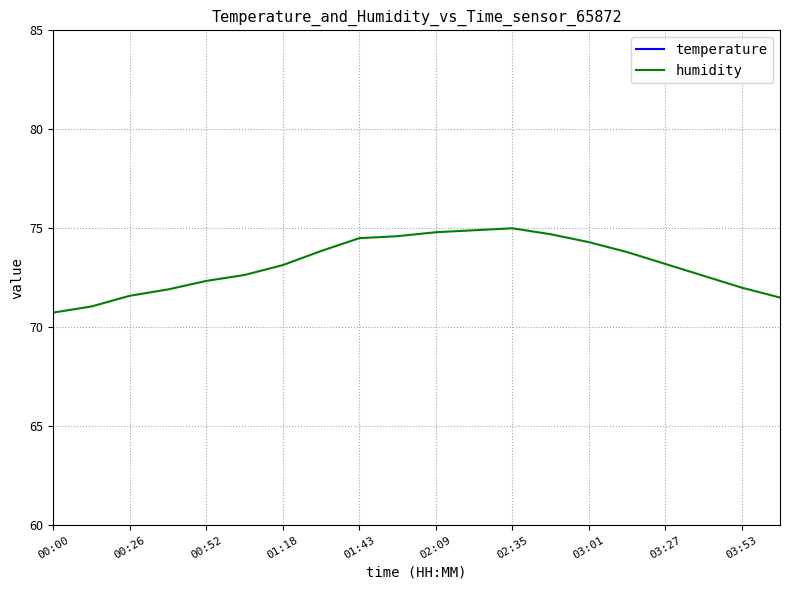

At 11, list the series in order from smallest to largest.

temperature, humidity